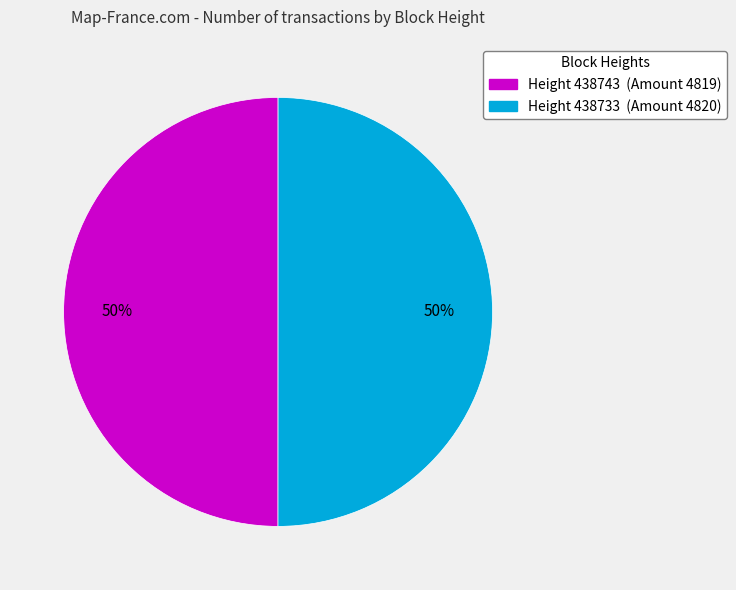

How many segments does this pie chart have?

2